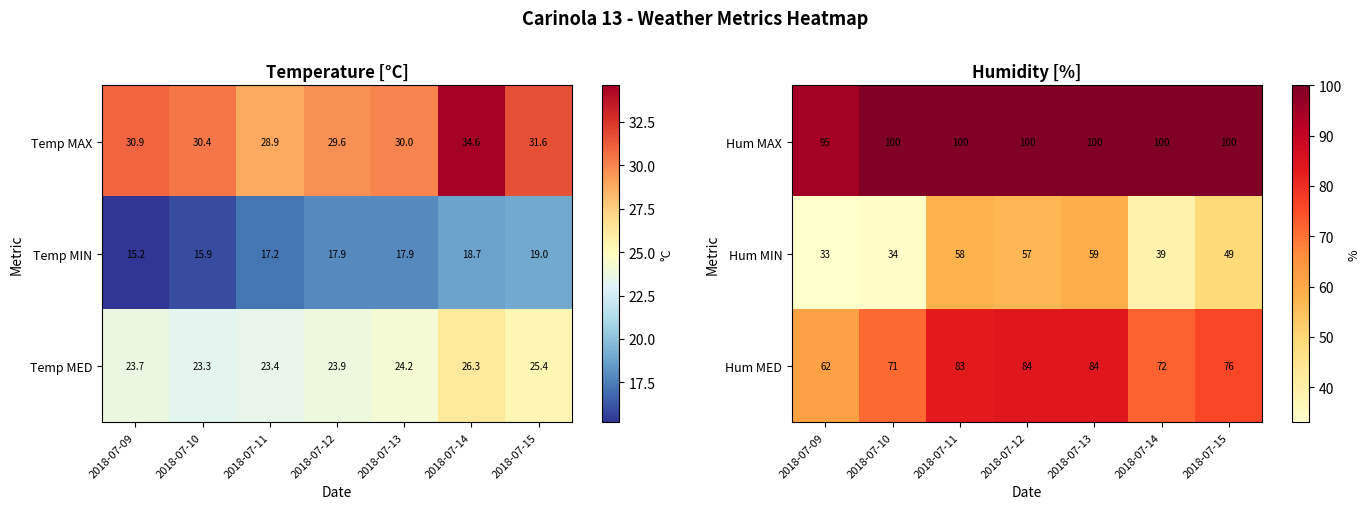

How many data points in Hum MAX are less than 100?

1